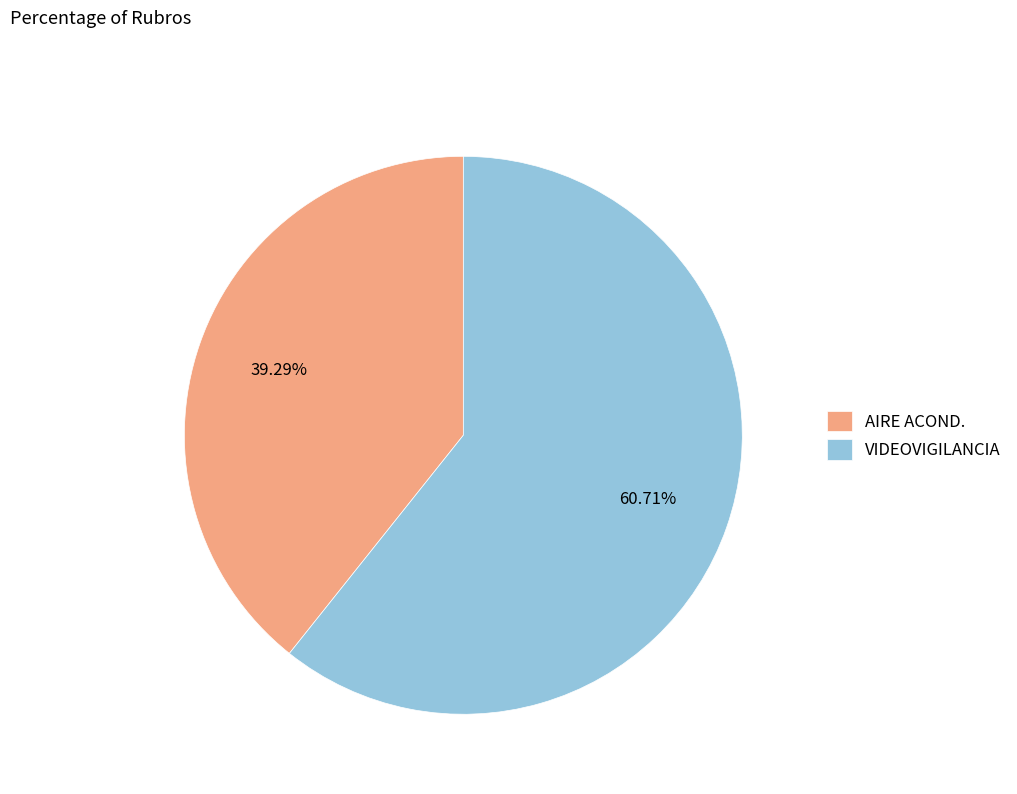

Which has a higher value, AIRE ACOND. or VIDEOVIGILANCIA?

VIDEOVIGILANCIA